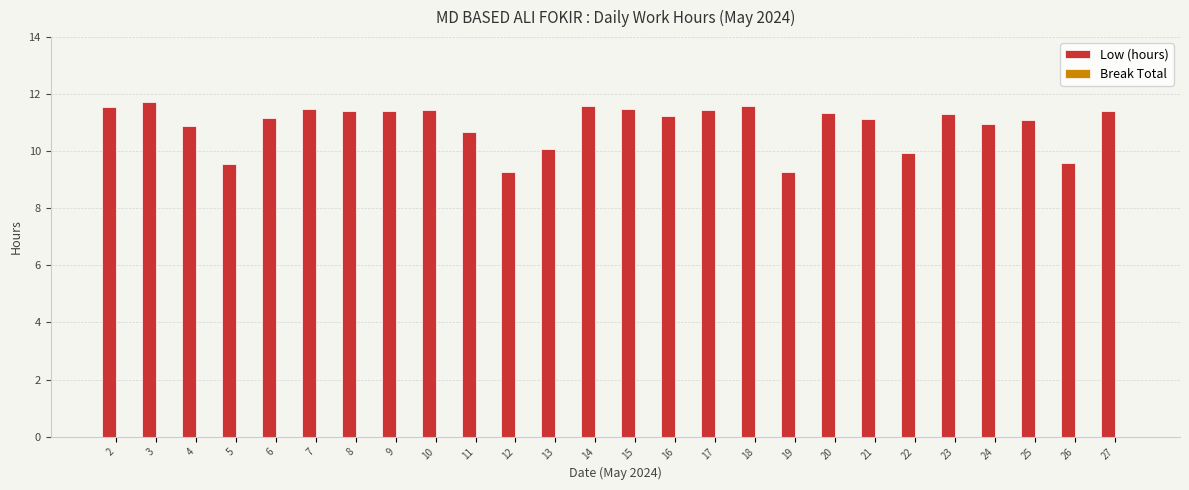

What is the average value?

10.9